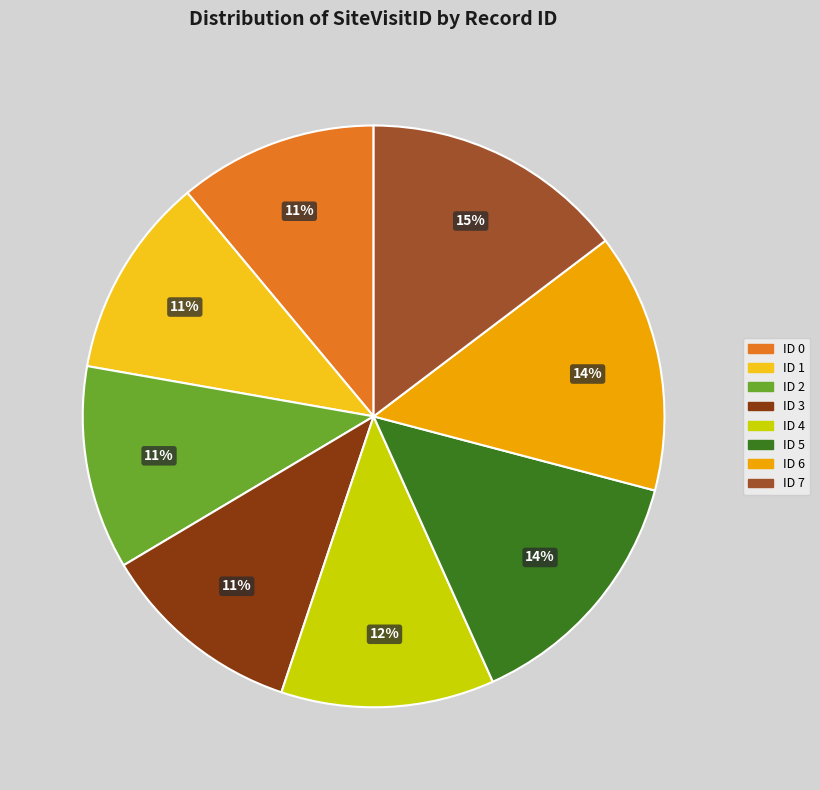

Is there any slice that represents more than half of the pie?

No